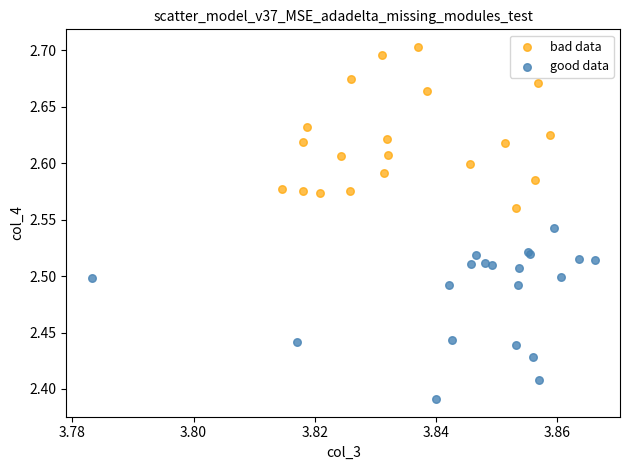

Which series reaches the maximum Y coordinate?

bad data